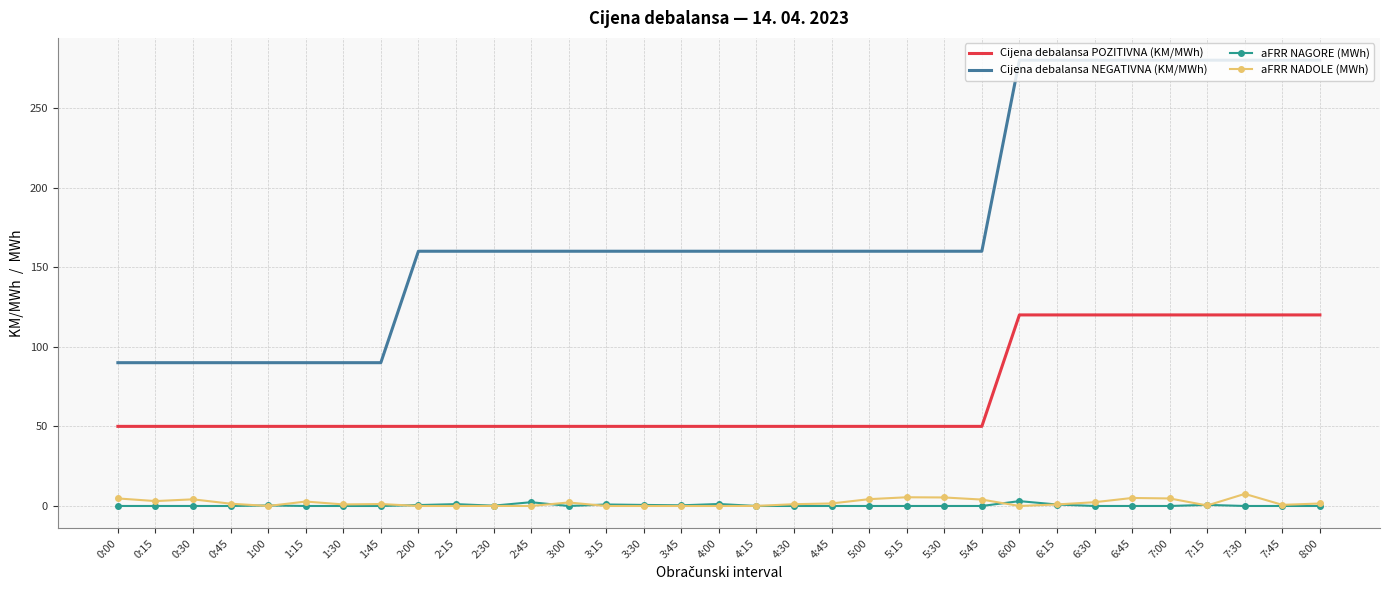

Is the value of Cijena debalansa POZITIVNA (KM/MWh) at 0:45 greater than the value of aFRR NAGORE (MWh) at 8:00?

Yes